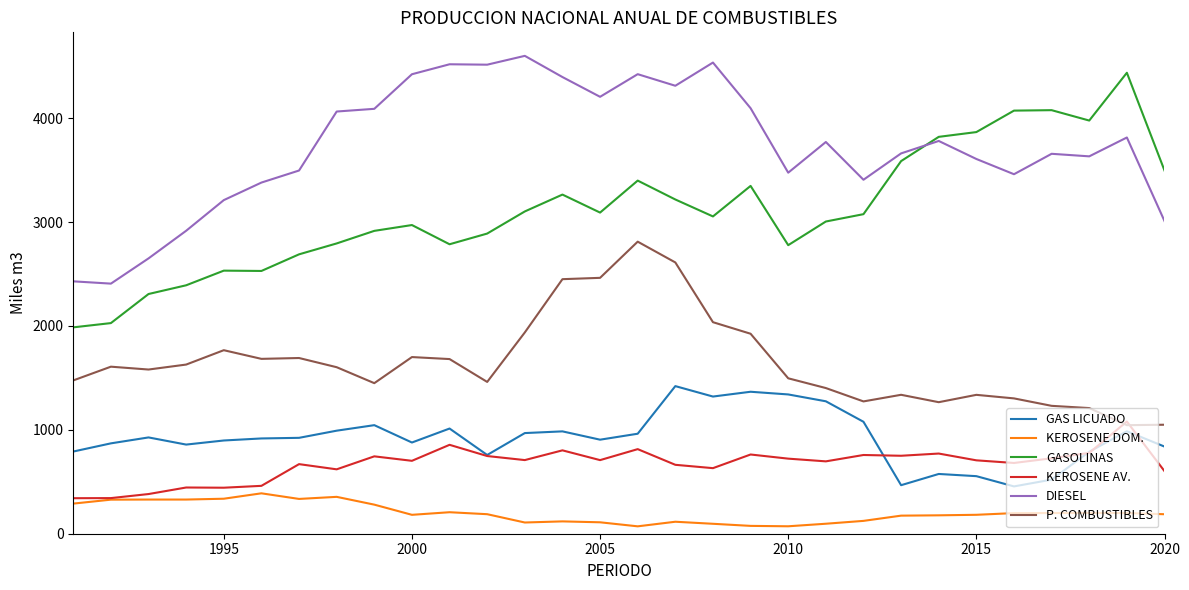

Rank the series by their maximum value, from highest to lowest.

DIESEL, GASOLINAS, P. COMBUSTIBLES, GAS LICUADO, KEROSENE AV., KEROSENE DOM.